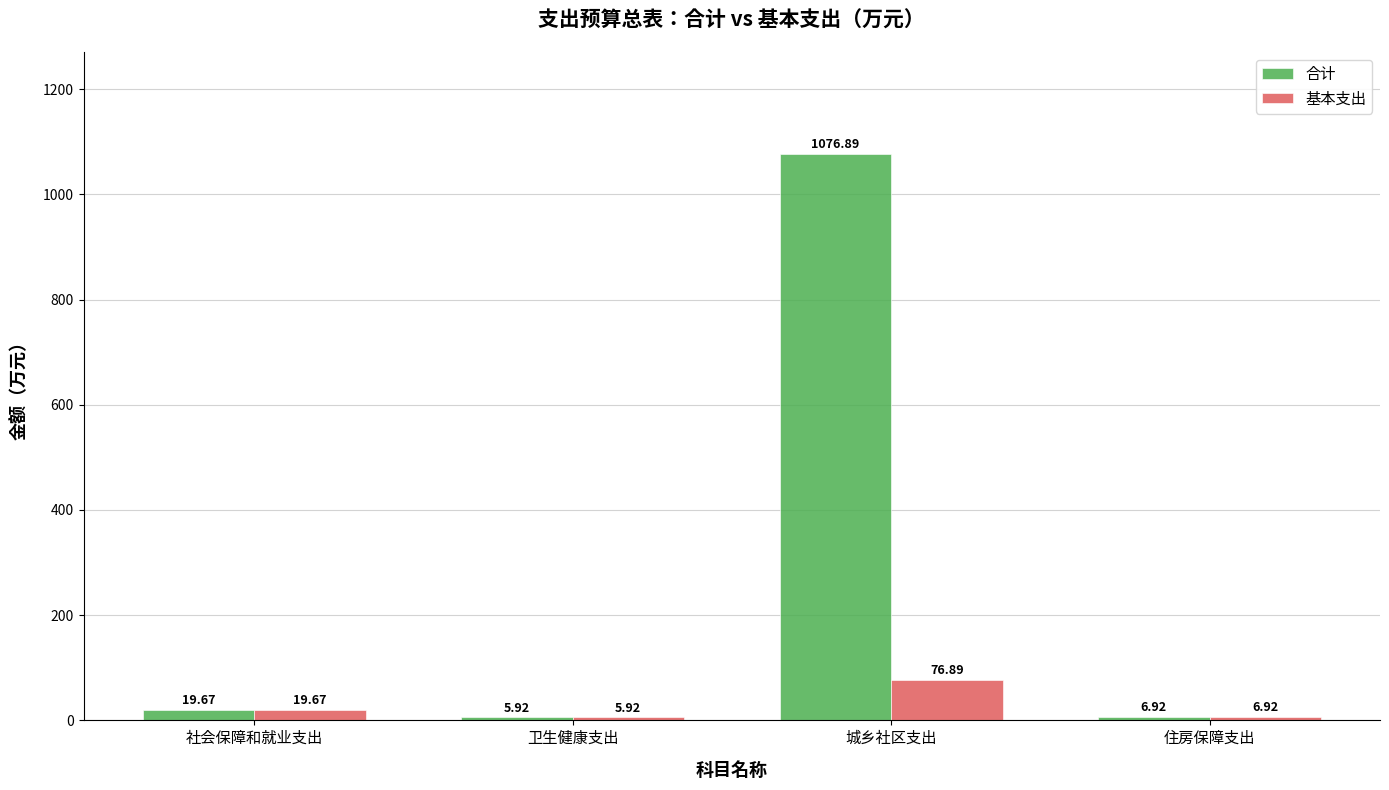

The 基本支出 series shows 76.9 at 城乡社区支出. True or false?

True